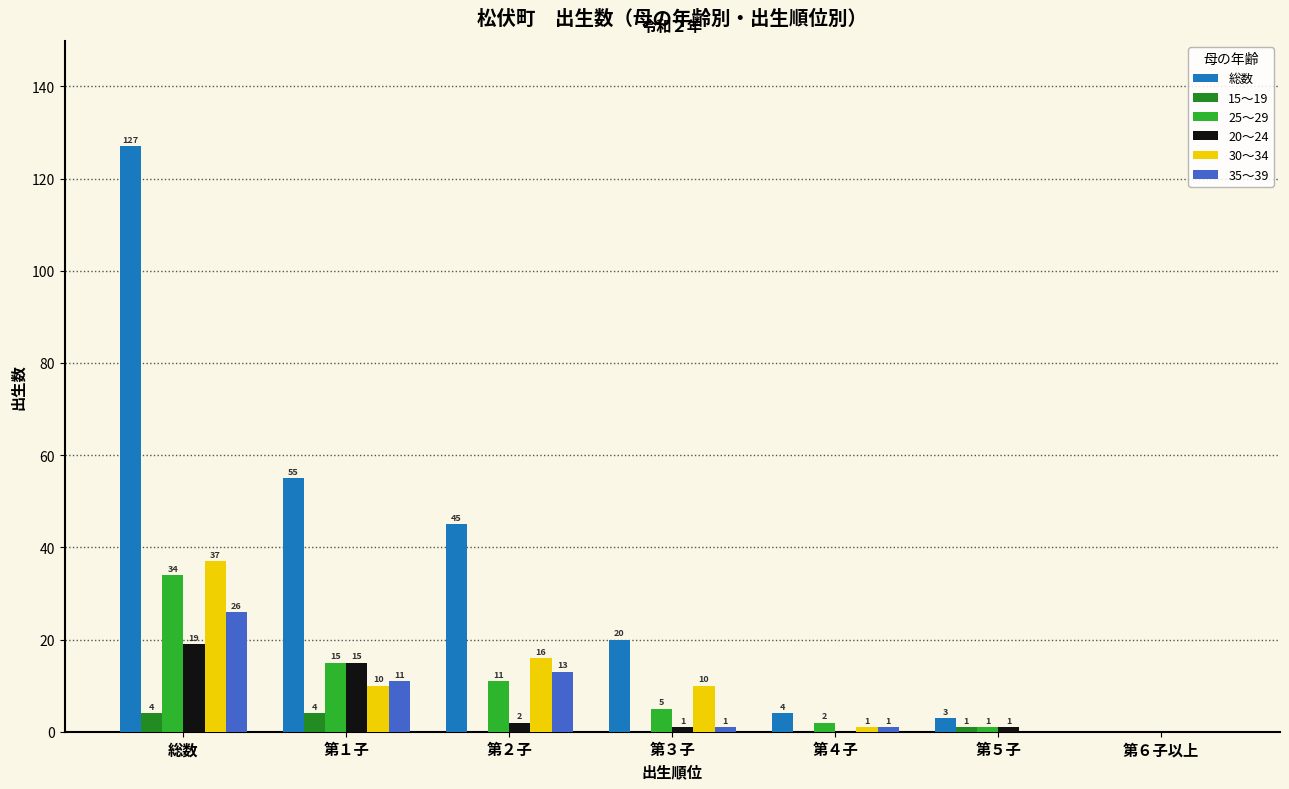

Is it true that 20～24 equals 11 at 第６子以上?

False